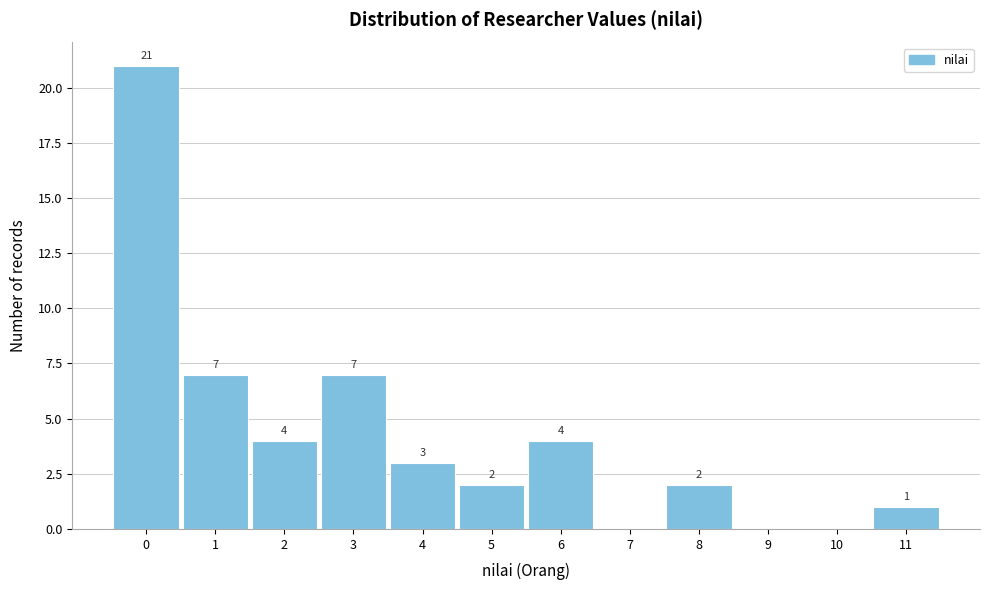

Reading left to right, extract all data points from this chart.

0=21	1=7	2=4	3=7	4=3	5=2	6=4	7=0	8=2	9=0	10=0	11=1